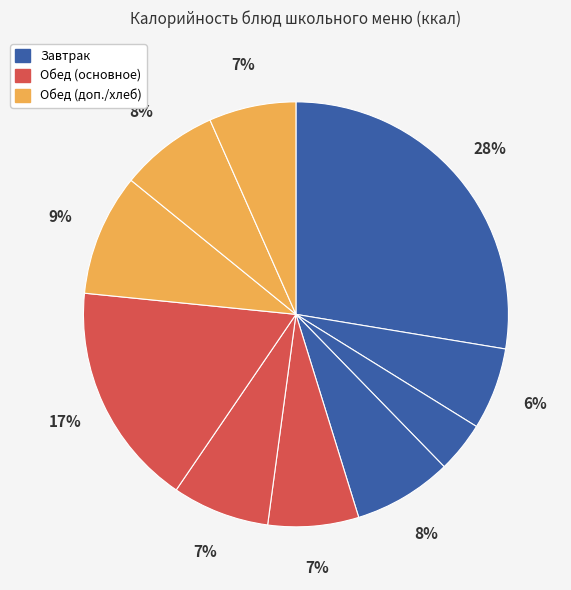

To the nearest percent, what is the difference between the largest and smallest slice percentages?

24%